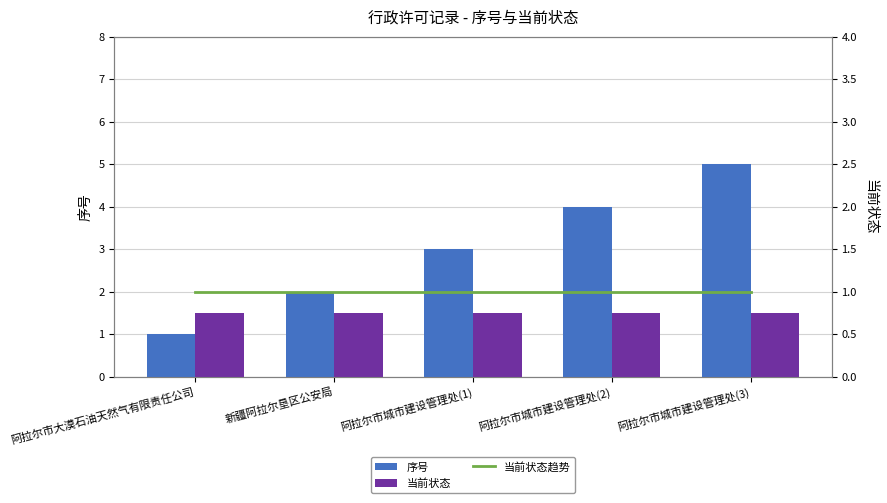

Reading left to right, list all the values displayed in this chart.

序号: 1.0	2.0	3.0	4.0	5.0
当前状态: 1.5	1.5	1.5	1.5	1.5
当前状态趋势: 1.0	1.0	1.0	1.0	1.0